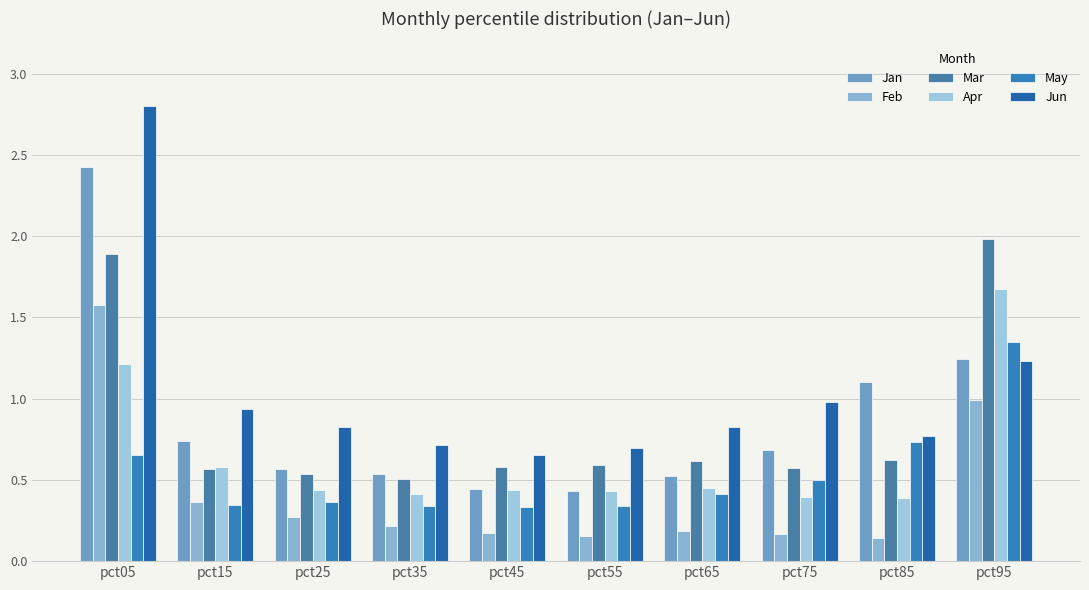

What is the total value across all series at pct85?

3.8